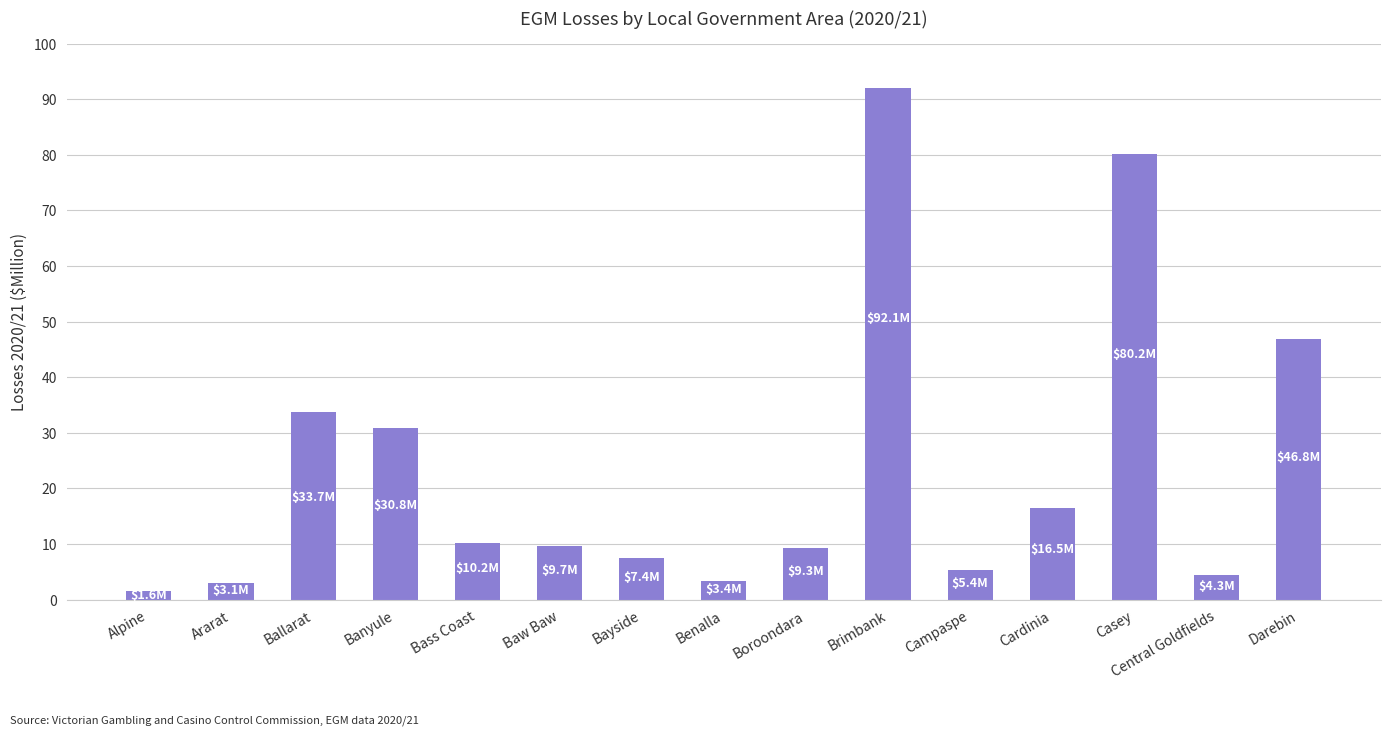

Is it true that the value at Brimbank is 92.1?

True